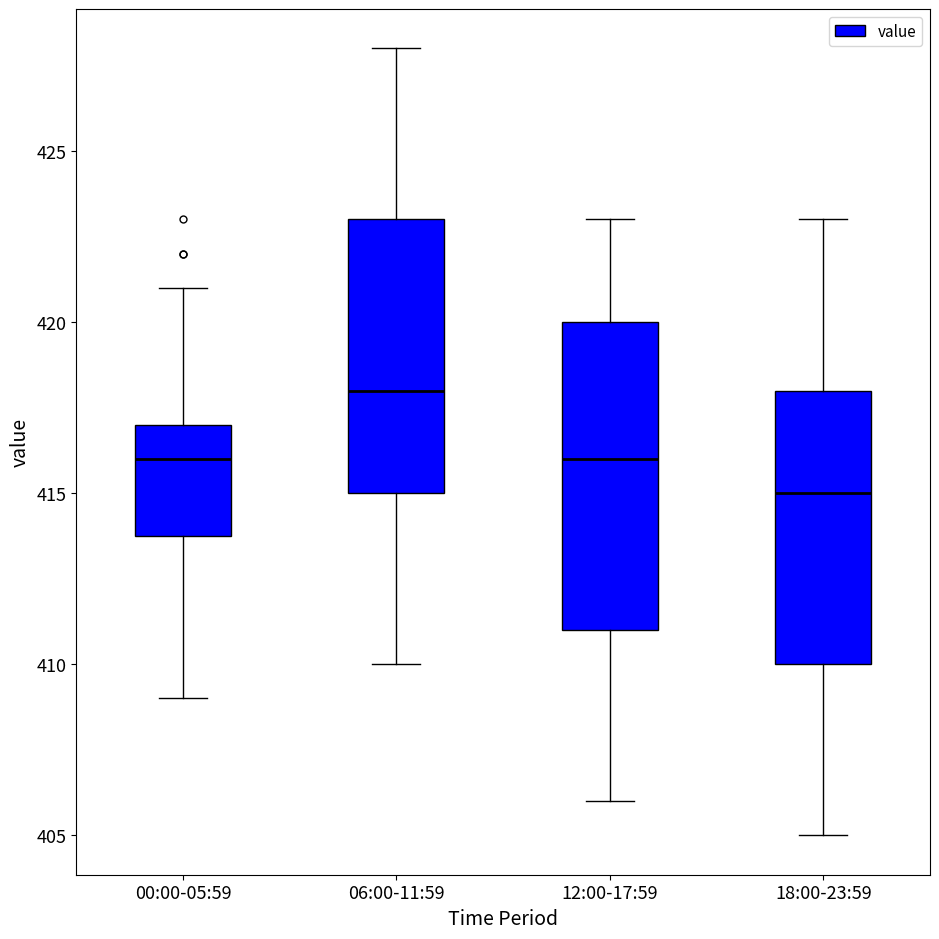

Comparing the boxes themselves (not the whiskers), which one is the tallest?

12:00-17:59